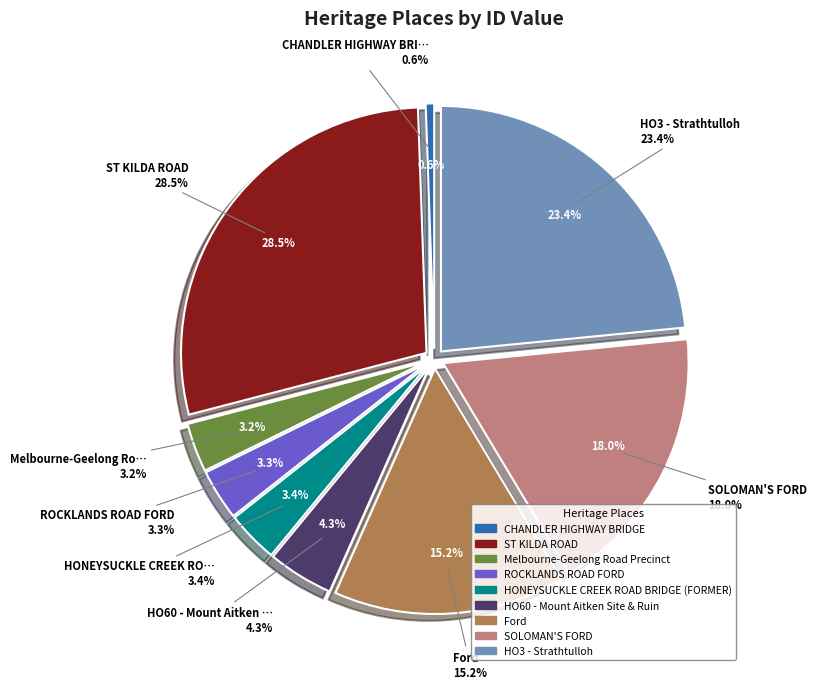

True or false: ROCKLANDS ROAD FORD accounts for 1% of the total.

False